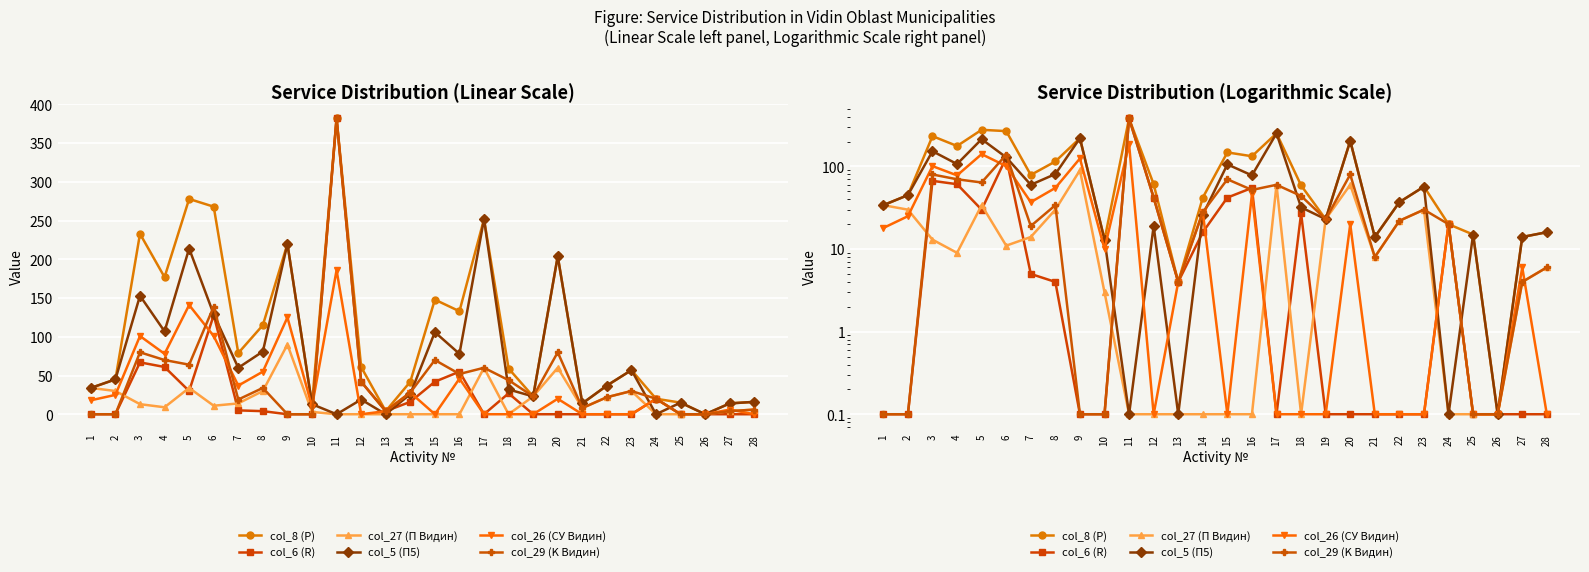

Which category has the highest value in the col_6 (R) series?

11